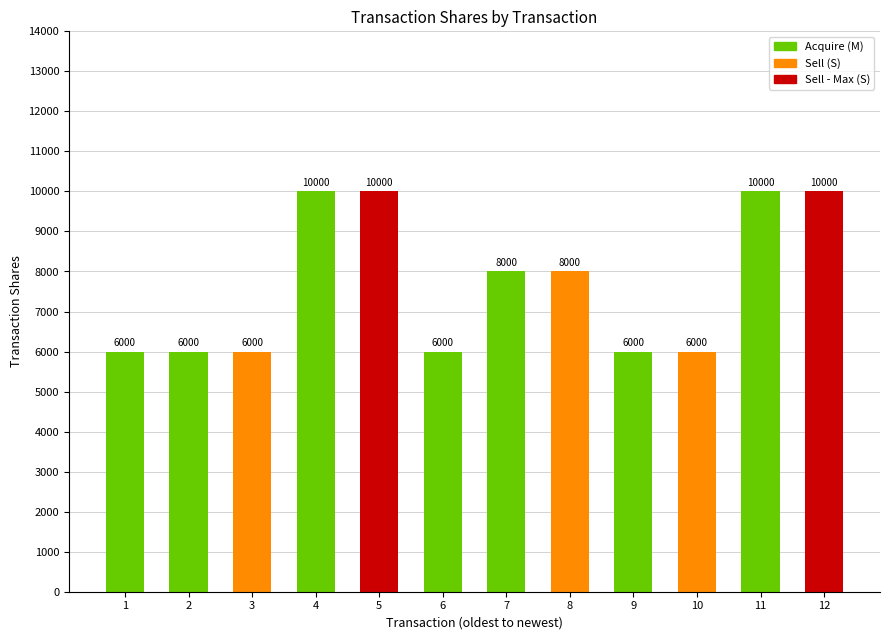

How many categories are shown in the chart?

12